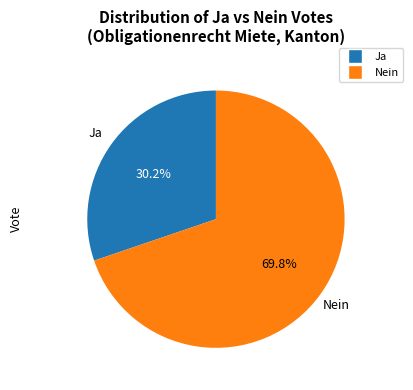

Which category has the biggest portion of the pie?

Nein